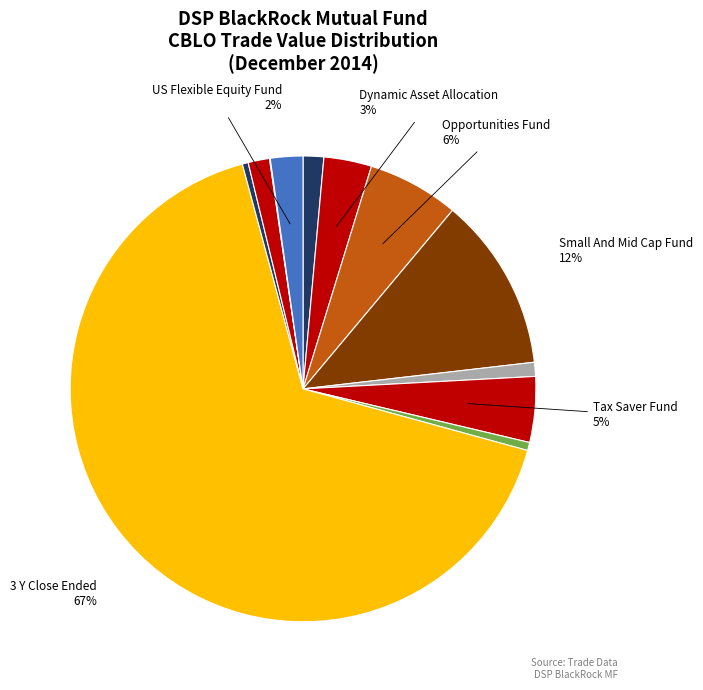

Which slice is the smallest?

DSP BlackRock World Agriculture Fund